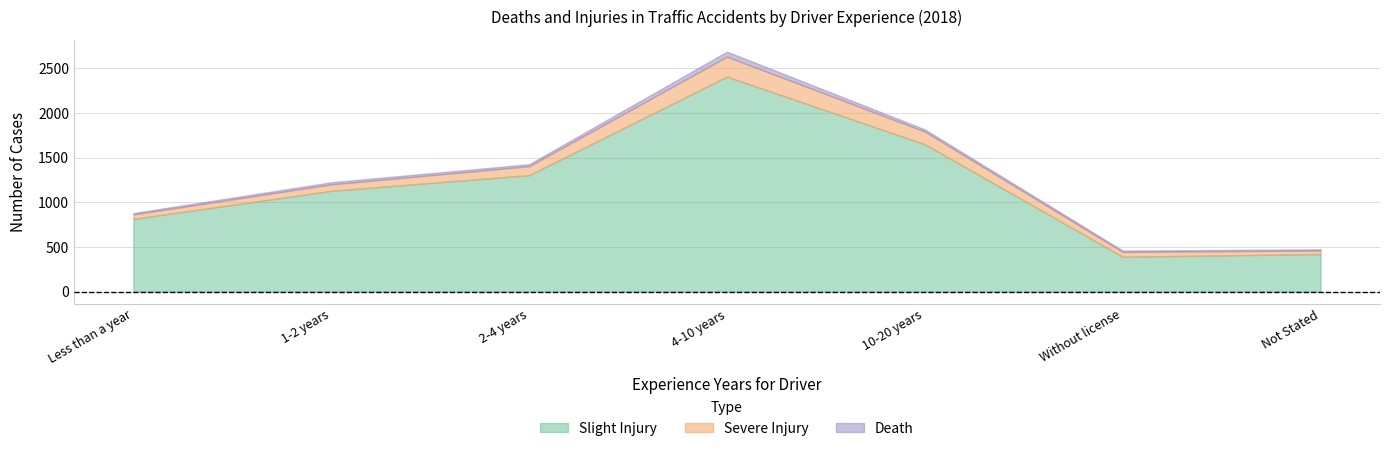

Which category has the highest value in the Slight Injury series?

4-10 years